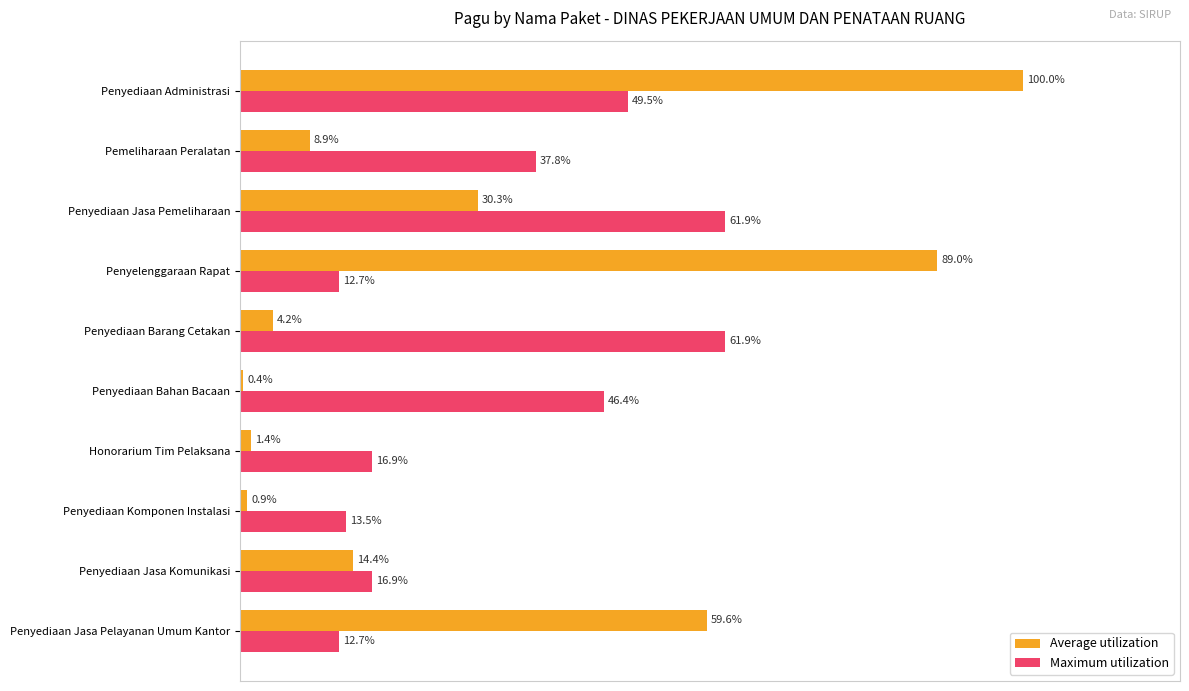

Between Penyediaan Jasa Pelayanan Umum Kantor and Honorarium Tim Pelaksana, which series saw the biggest shift?

Average utilization